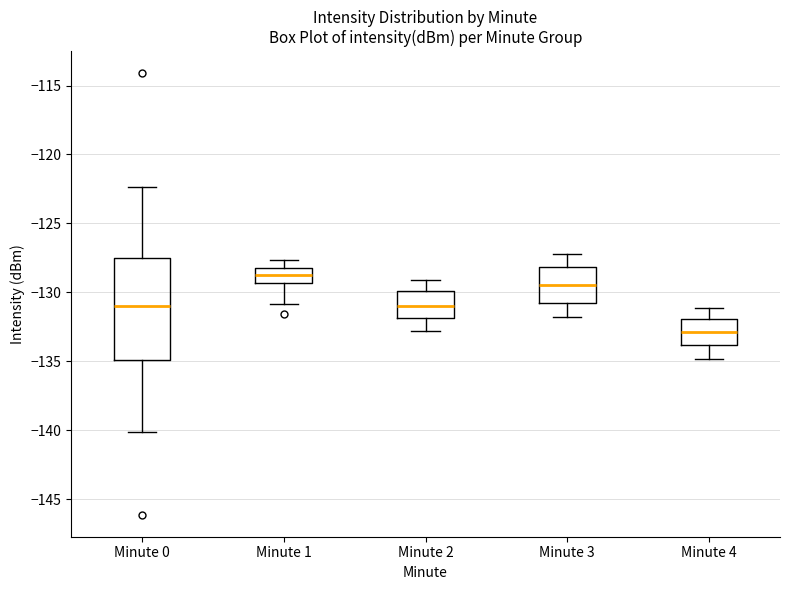

Which box is the tallest, from its lower edge to its upper edge?

Minute 0